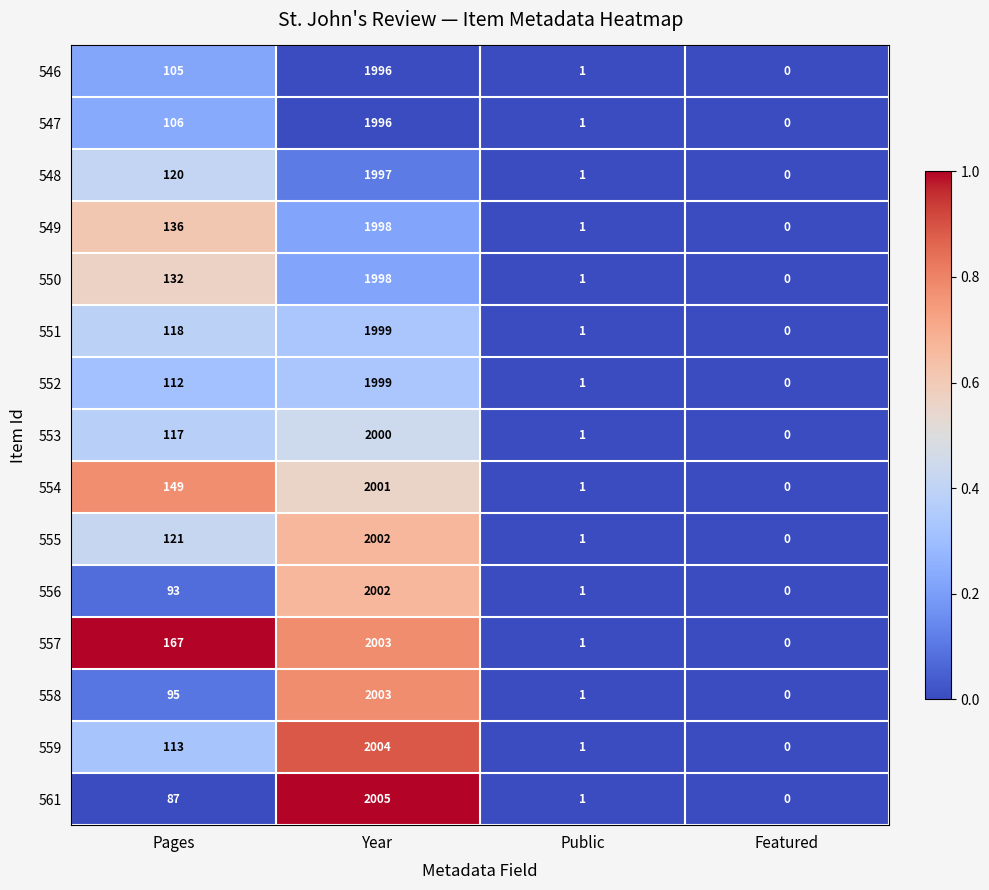

What is the average value of the 550 series?

533